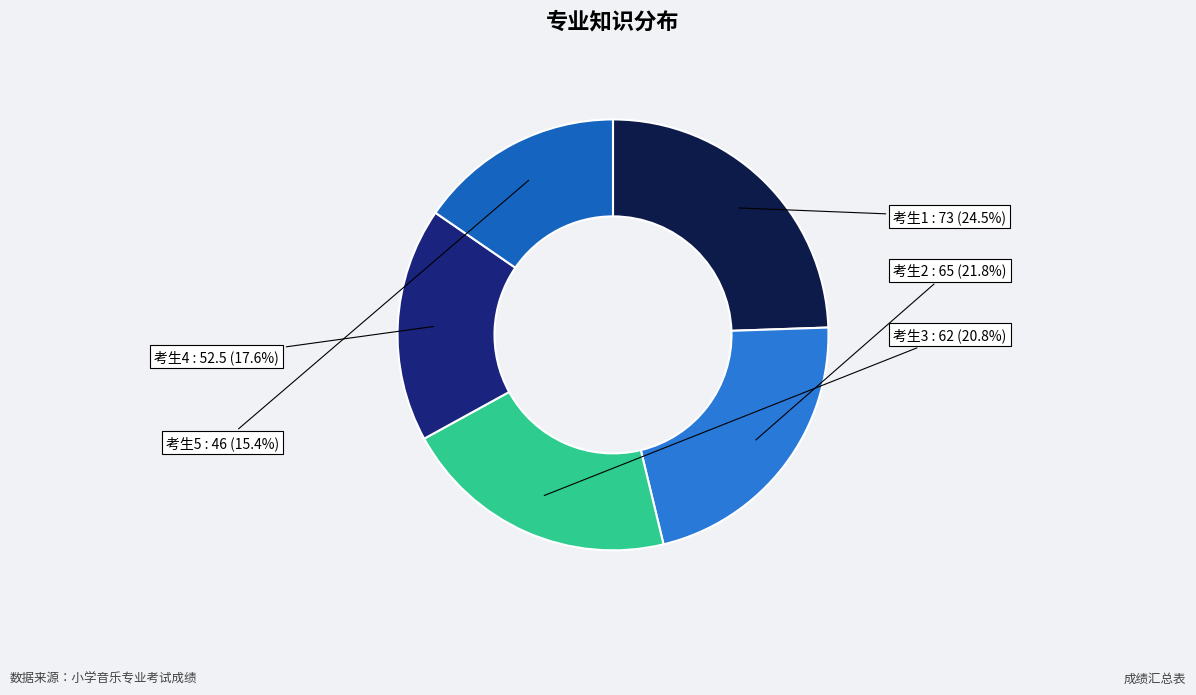

Which has a higher value, 考生5 or 考生3?

考生3